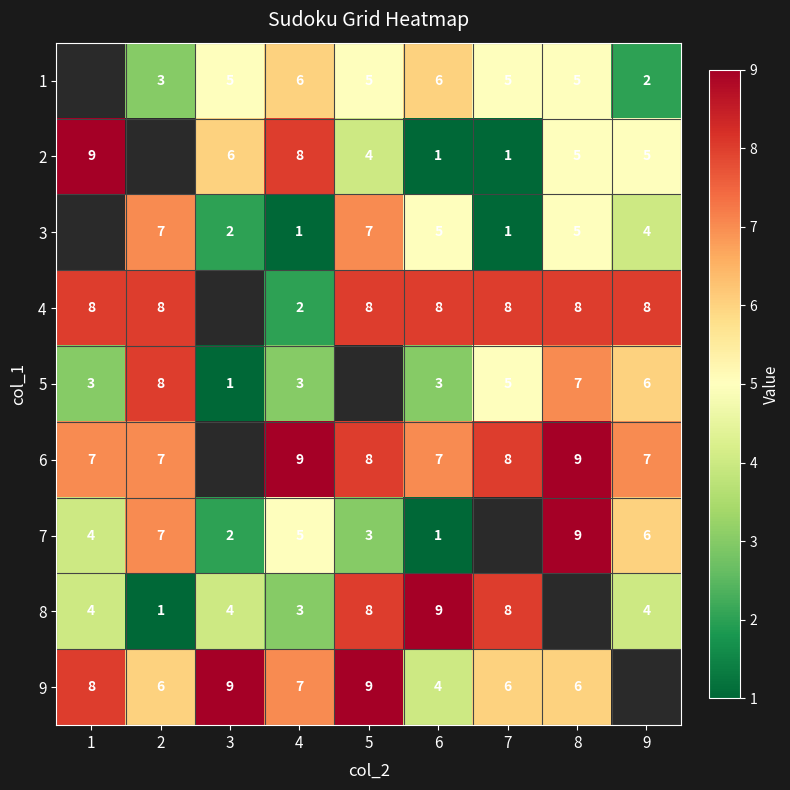

Is it true that 5 equals 3 at 4?

True